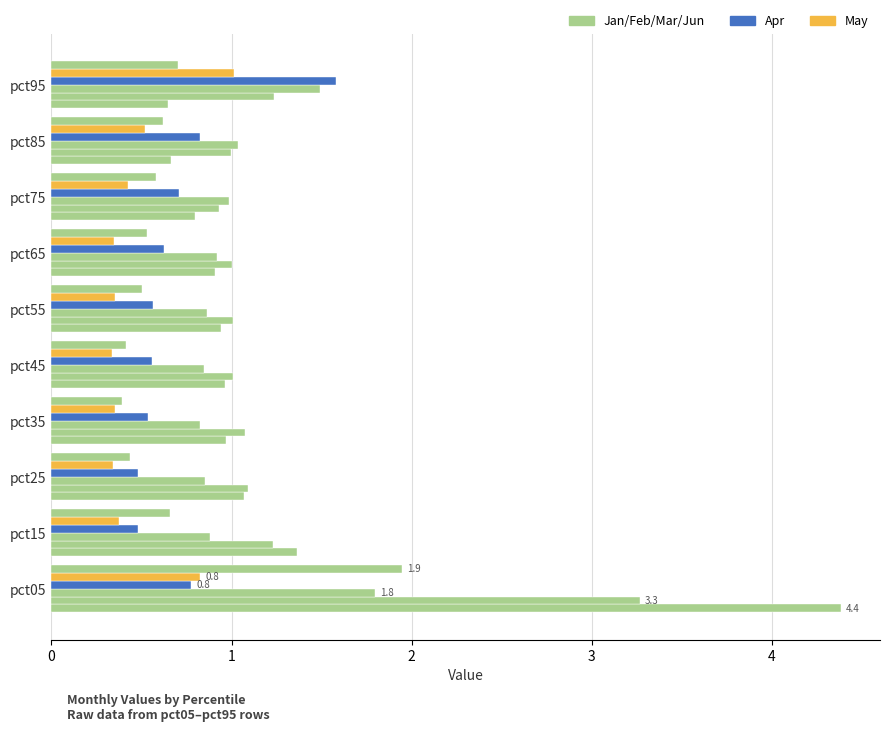

Count the number of data series in this chart.

6